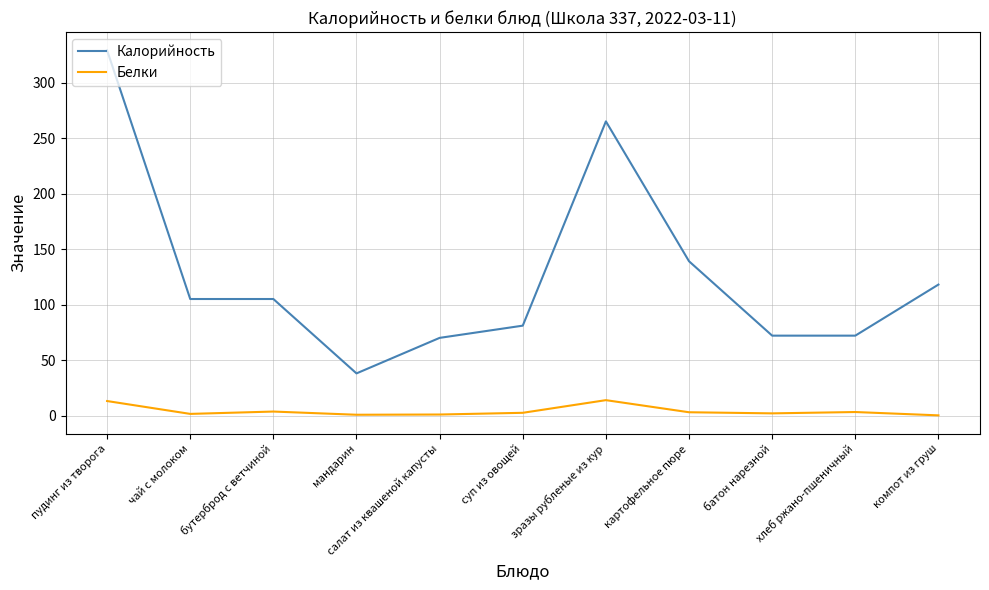

True or false: Белки and Калорийность cross at least once.

False